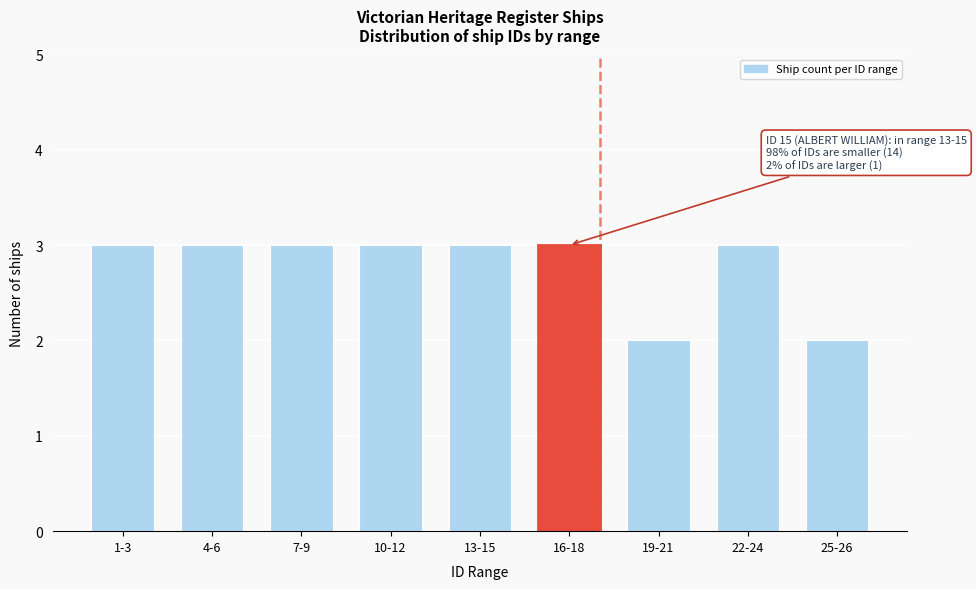

Reading right to left, what are all the values shown in this chart?

2	3	2	3	3	3	3	3	3